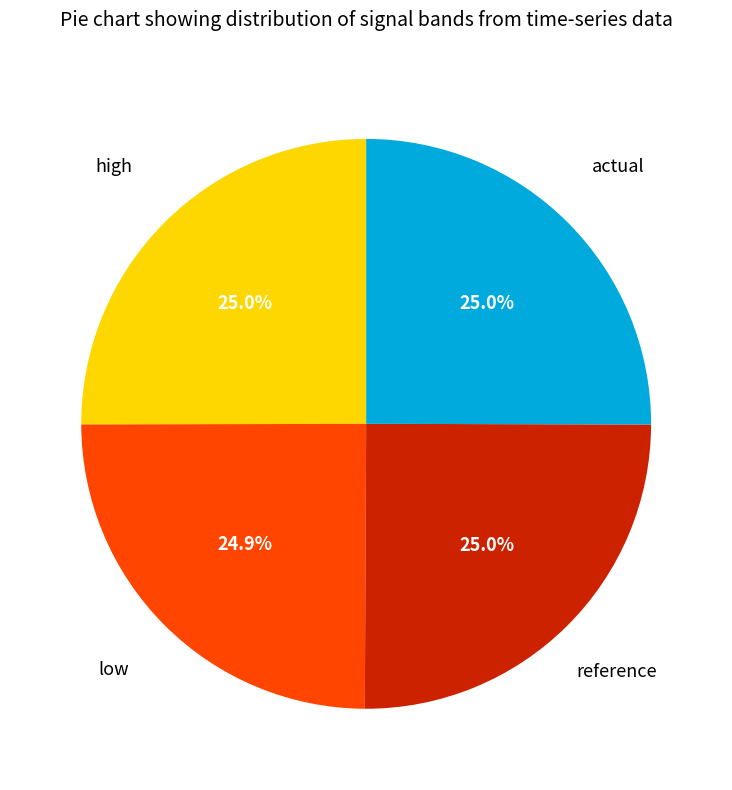

To the nearest percent, what percentage of the pie is actual?

25%